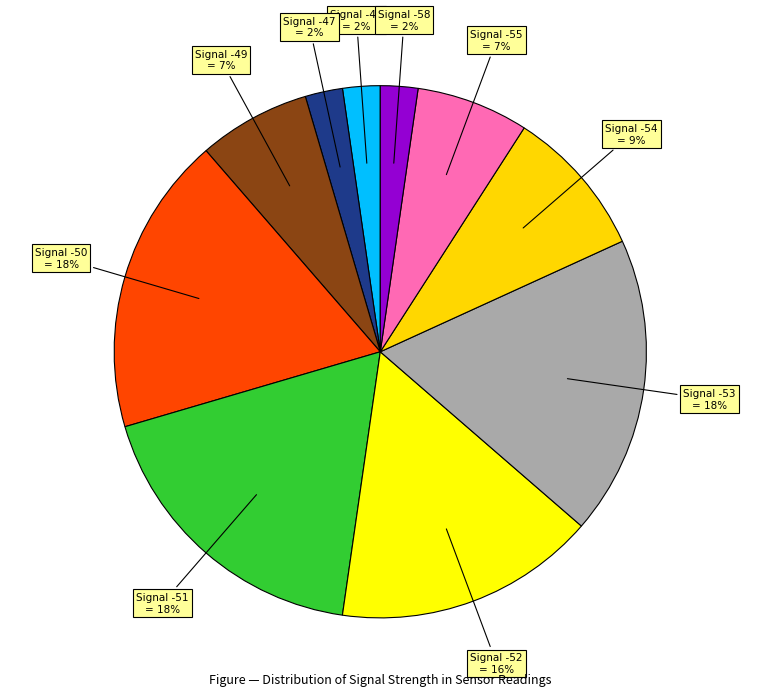

What is the smallest slice in the pie chart?

-46